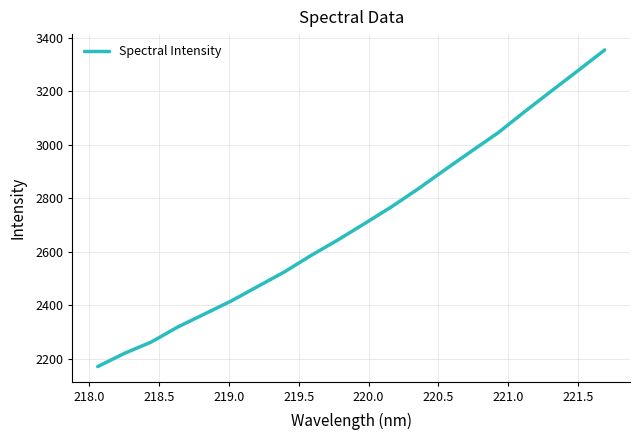

What is the smallest value displayed?

2171.7